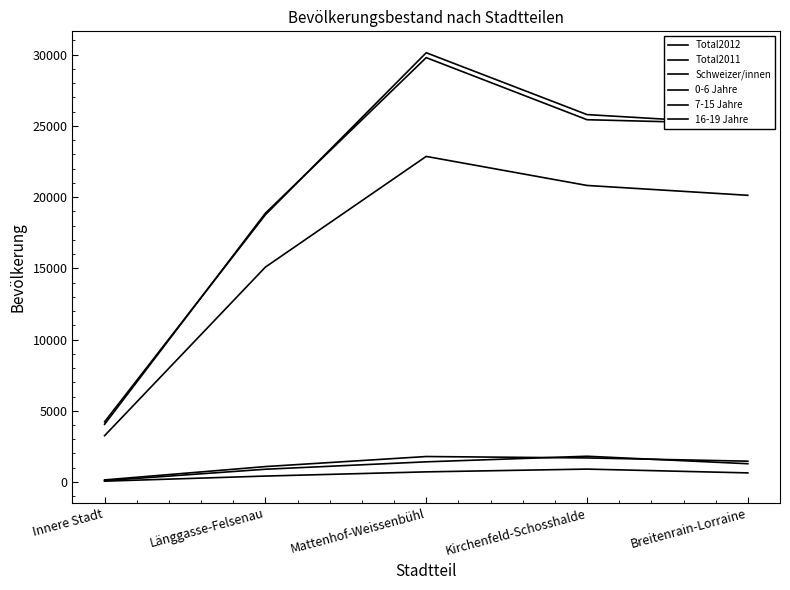

True or false: Total2011 has more than 0 interior local peaks.

True